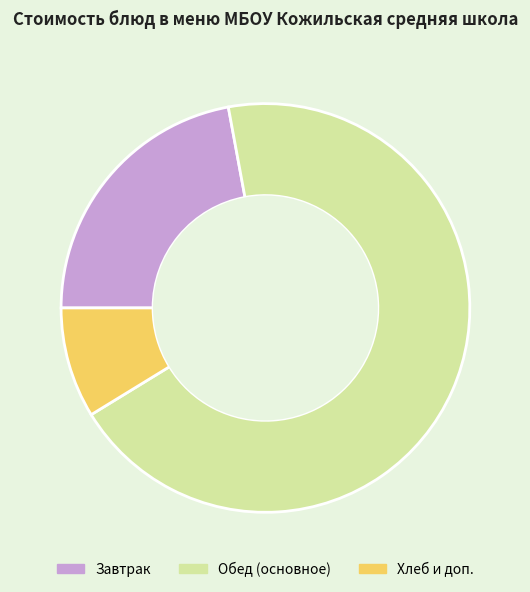

Do Завтрак and Хлеб и доп. together represent more than half of the pie?

No